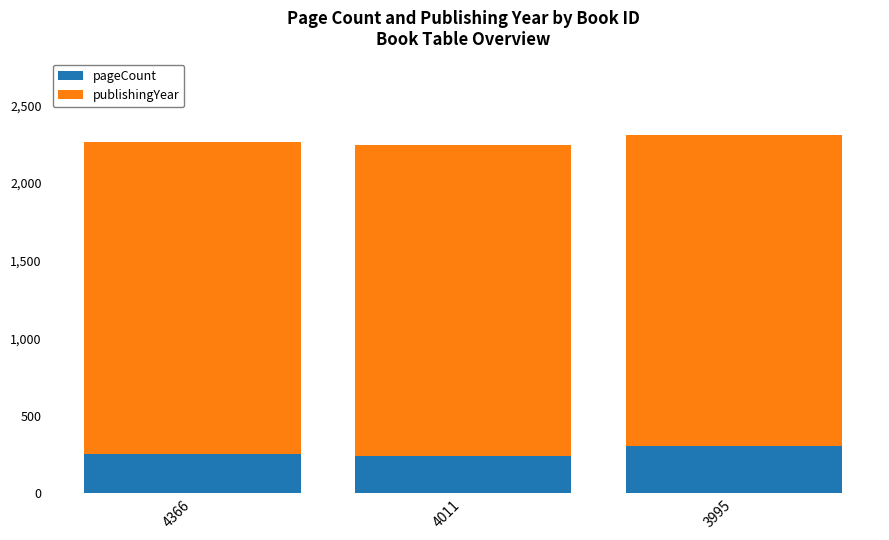

Reading right to left, transcribe the values for pageCount.

304	240	256